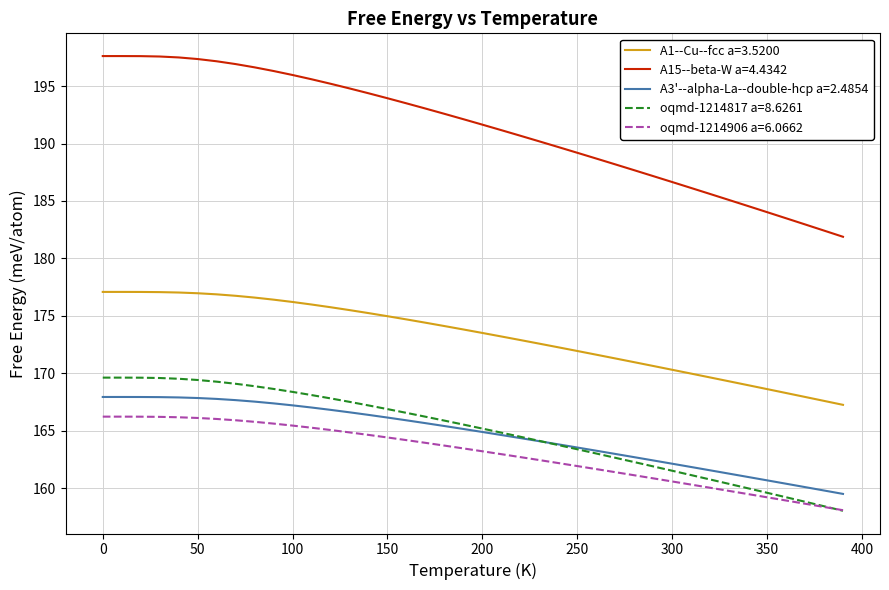

Which series has the largest range (max minus min)?

A15--beta-W a=4.4342